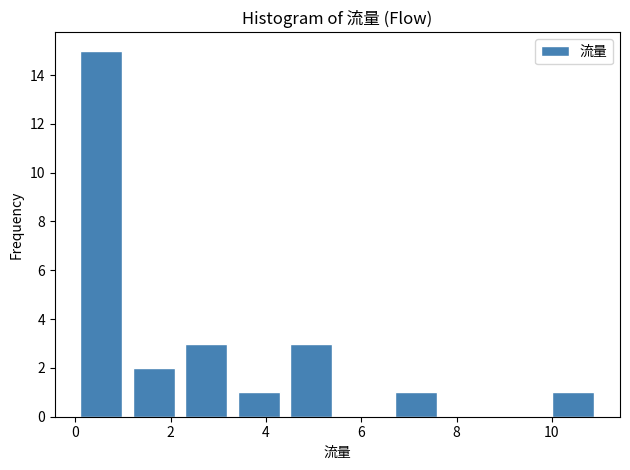

How tall is the bar that spans 3.3 to 4.4 on the x-axis? Neither the bar edges nor the heights are printed on the chart, so give them approximately, as read against the axes.

1